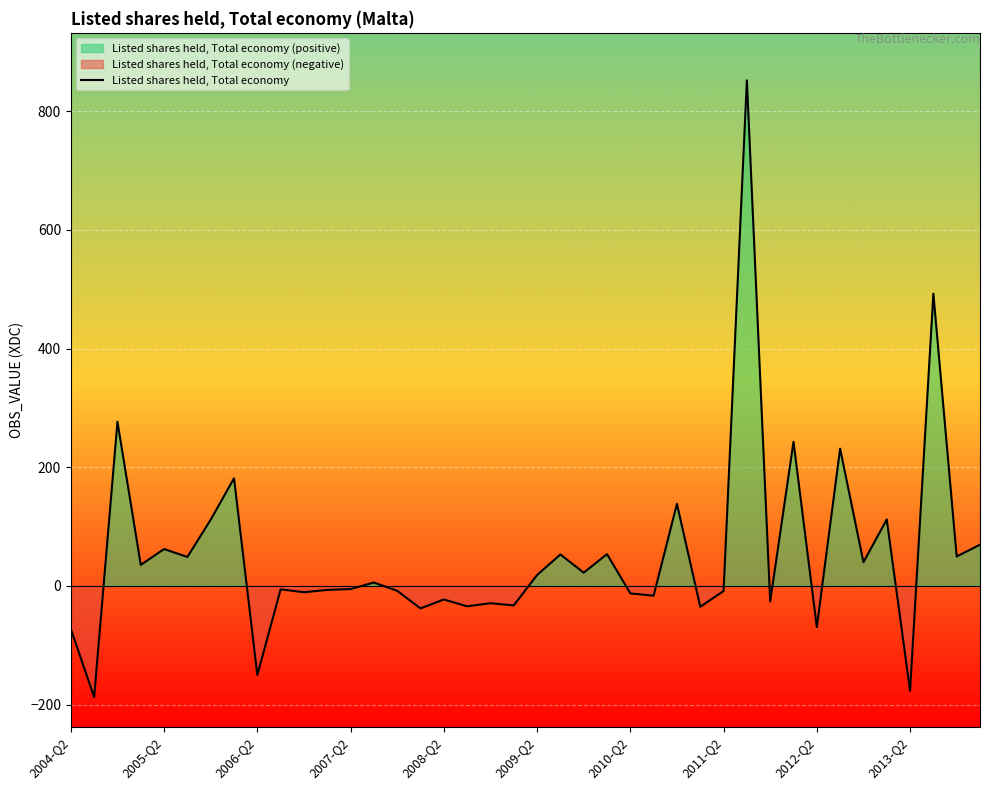

The value of Listed shares held, Total economy at 2004-Q2 is -72.7. True or false?

True